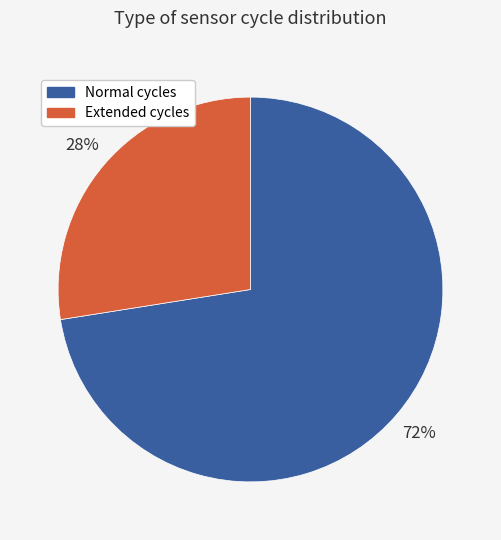

Is there a majority slice in this chart?

Yes